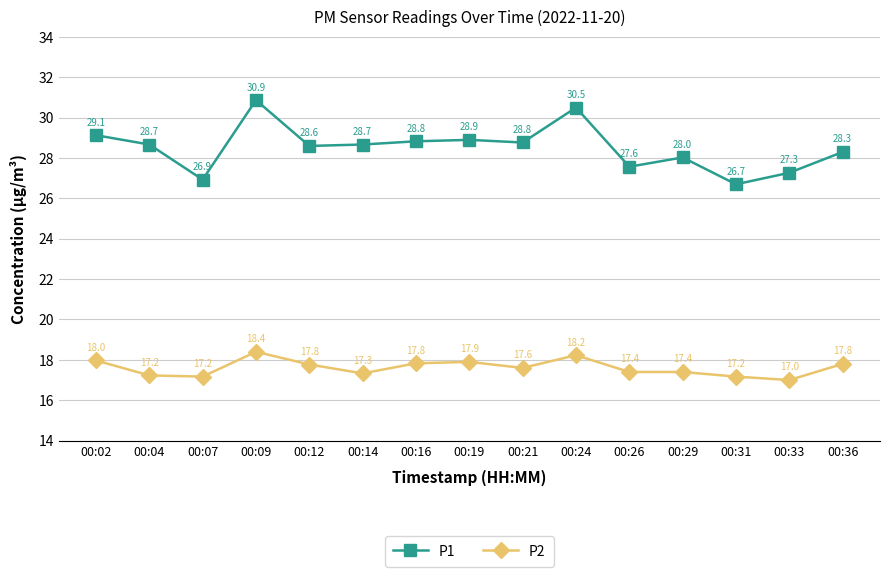

The value of P1 at 00:07 is 35.7. True or false?

False